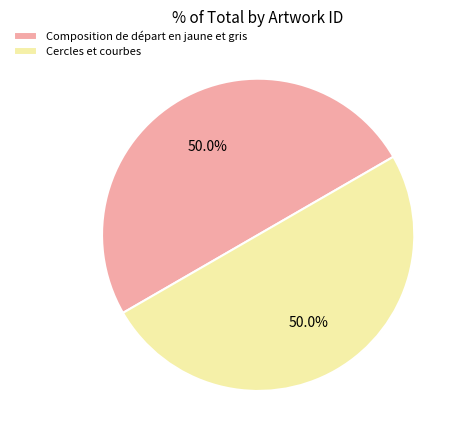

Count the number of slices in the pie.

2